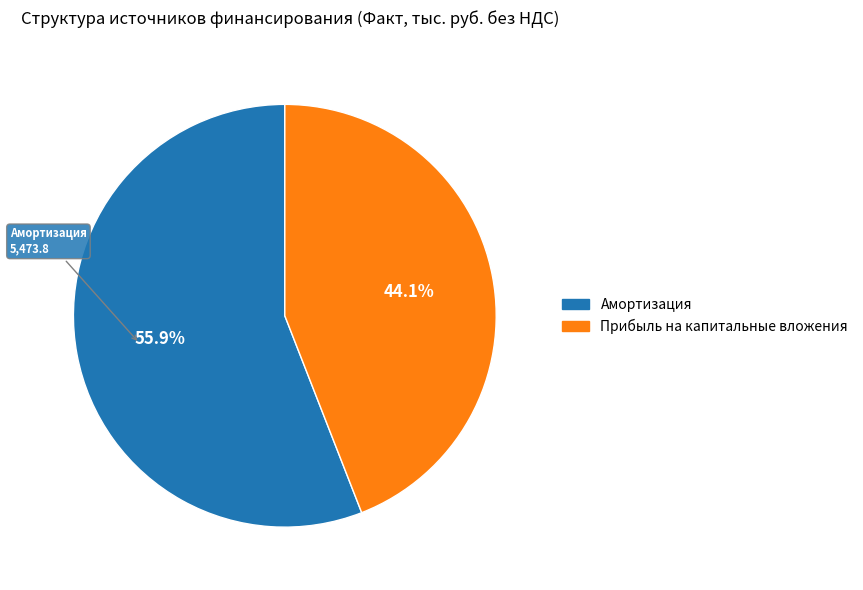

Is there any slice that represents more than half of the pie?

Yes